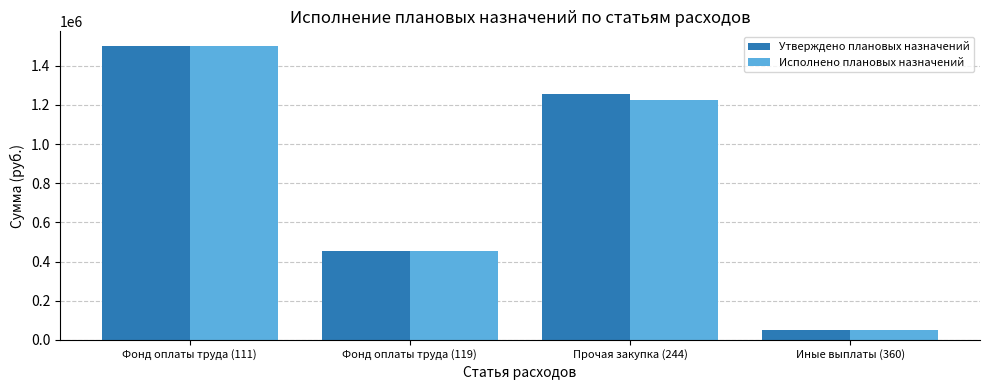

Rank the categories by Утверждено плановых назначений value from highest to lowest.

Фонд оплаты труда (111), Прочая закупка (244), Фонд оплаты труда (119), Иные выплаты (360)